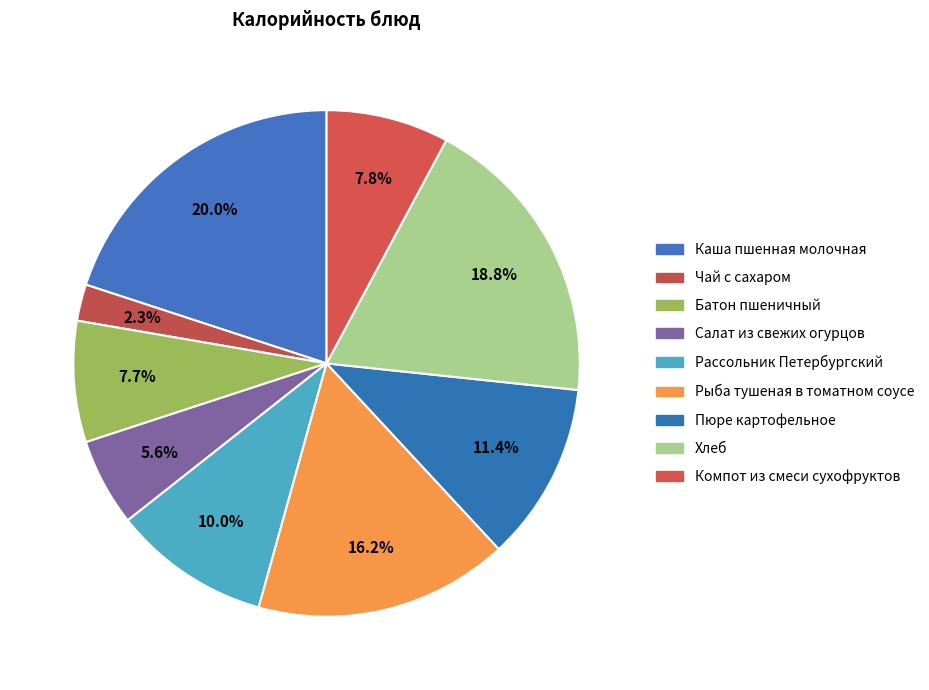

Count the number of slices in the pie.

9